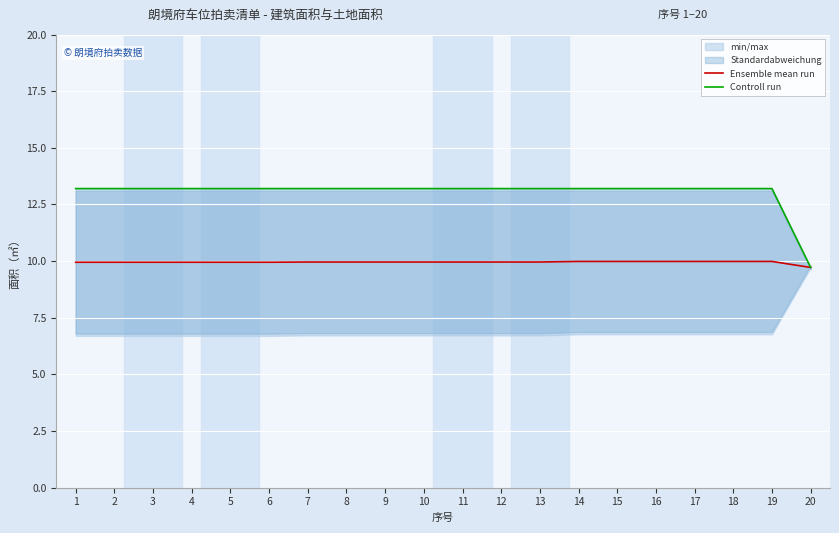

How many lines are shown in the chart?

2